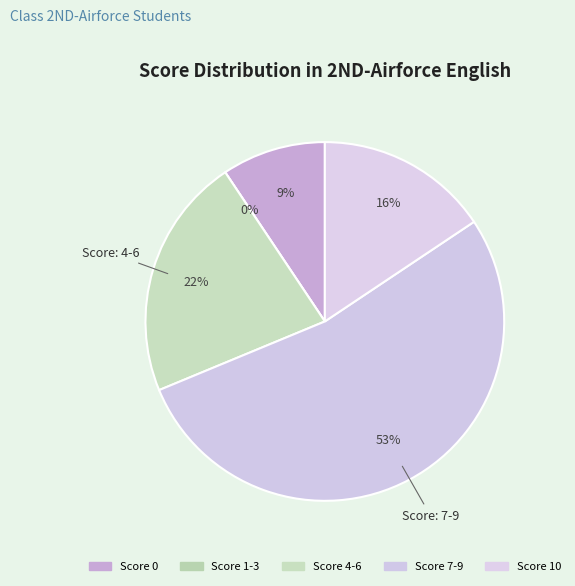

Is 18 the majority of the pie?

No